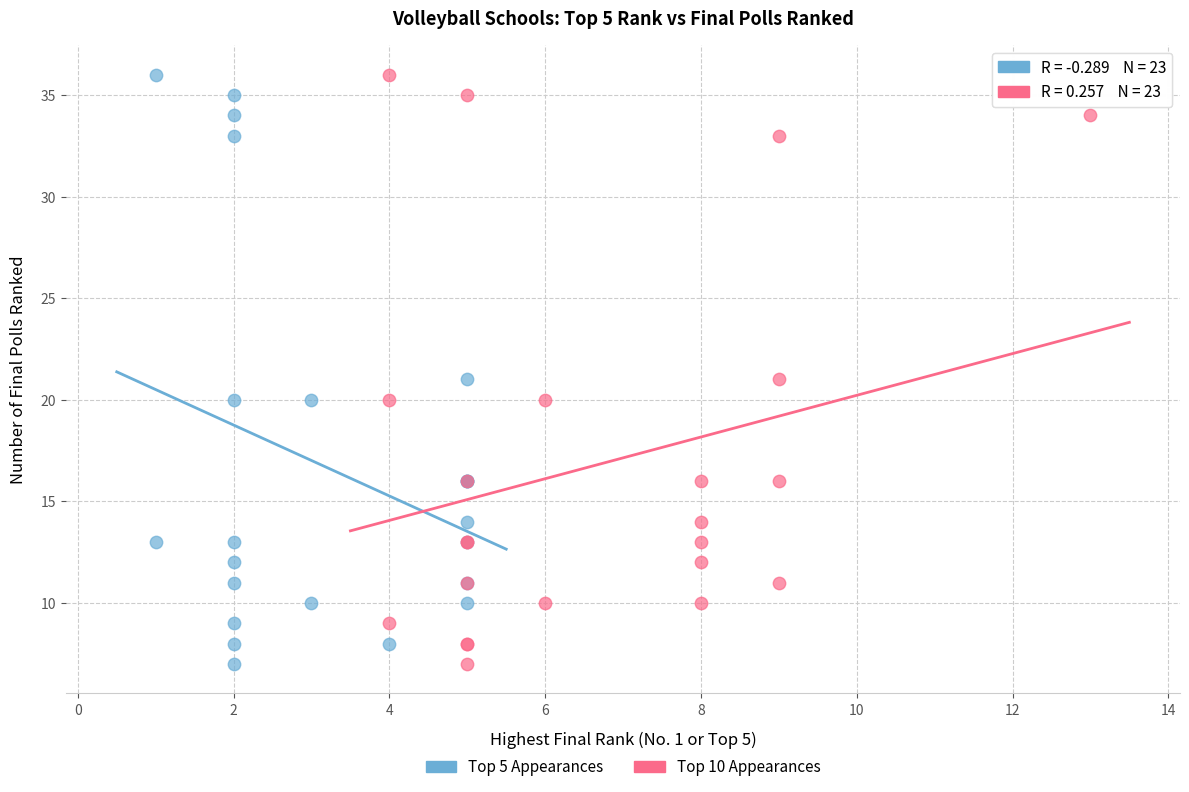

What are all the series names shown in the legend?

Top 5 Appearances, Top 10 Appearances